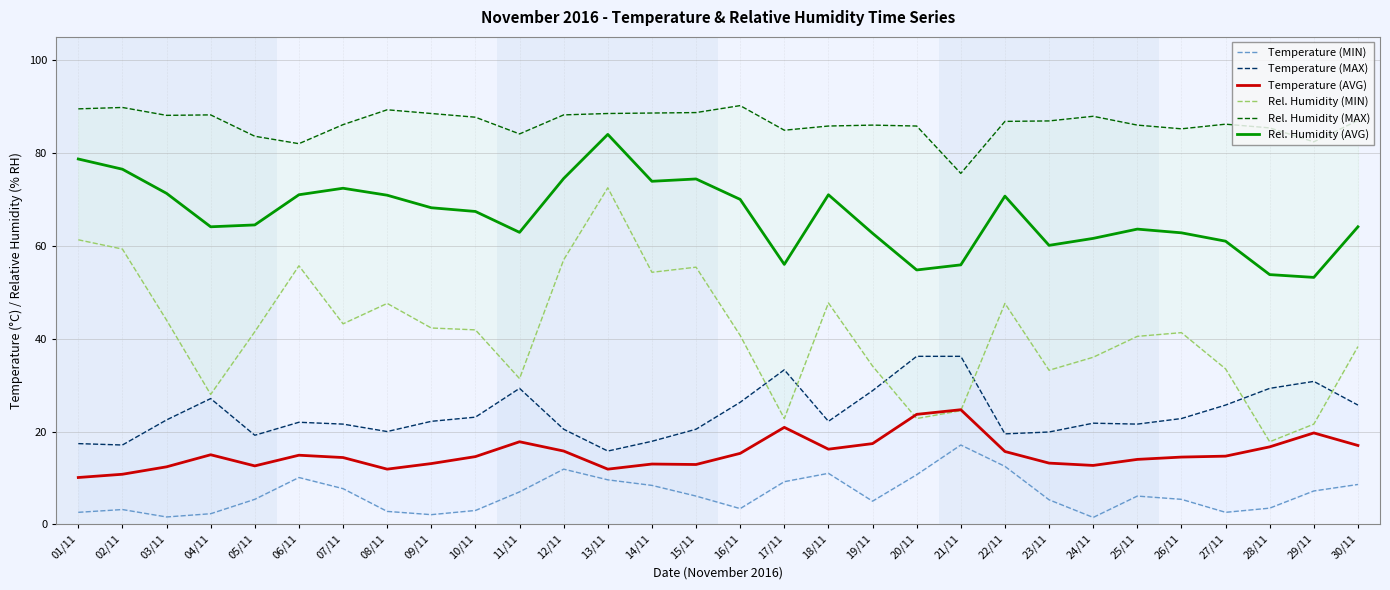

In Rel. Humidity (AVG), how many points are higher than both neighbors (excluding endpoints)?

6